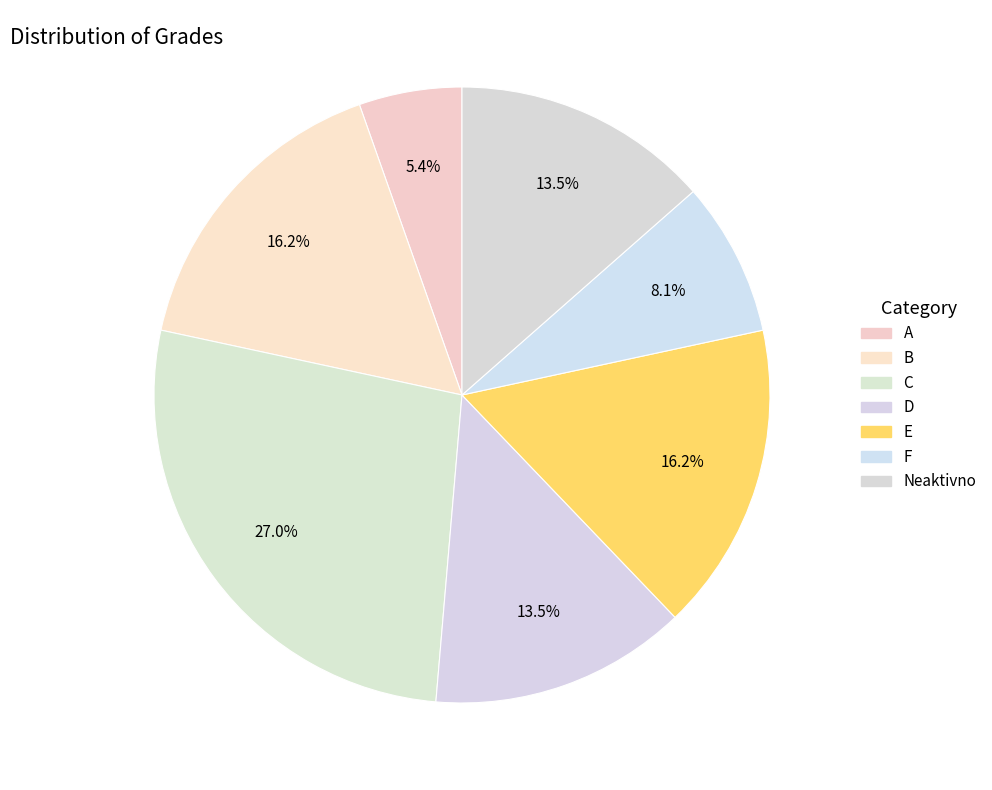

Rank the categories by value from highest to lowest.

C, B, E, D, Neaktivno, F, A